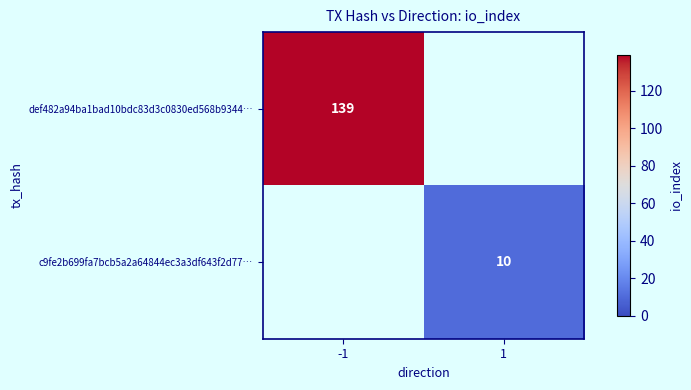

The value of def482a94ba1bad10bdc83d3c0830ed568b9344… at -1 is 80. True or false?

False